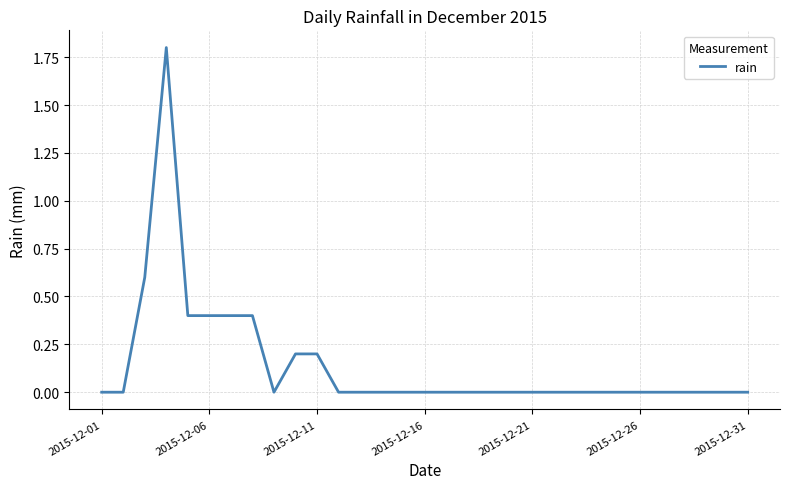

What is the difference between the maximum and minimum values?

1.8